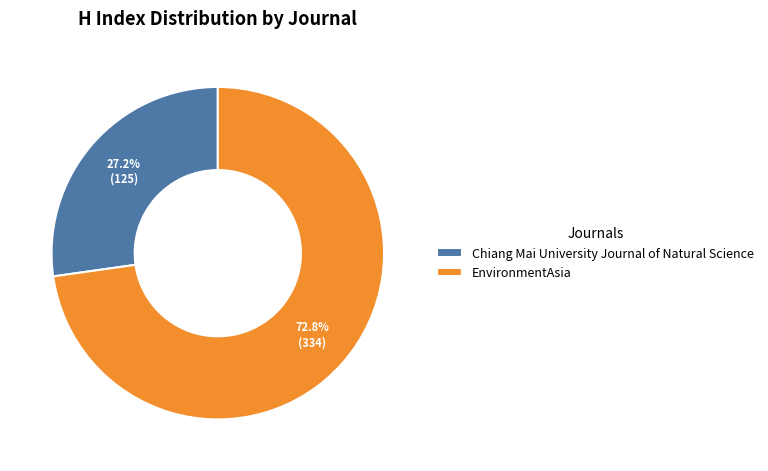

The EnvironmentAsia slice represents 73% of the pie. True or false?

True